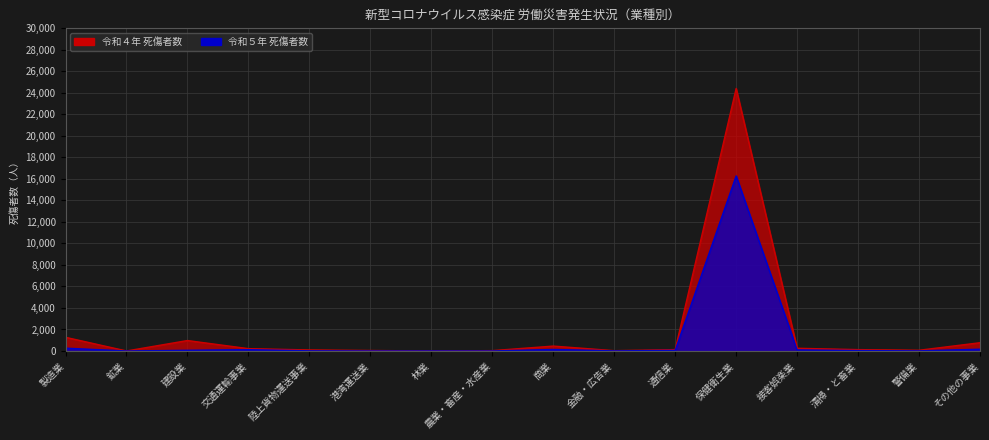

How many interior local valleys does the 令和５年 series have?

4